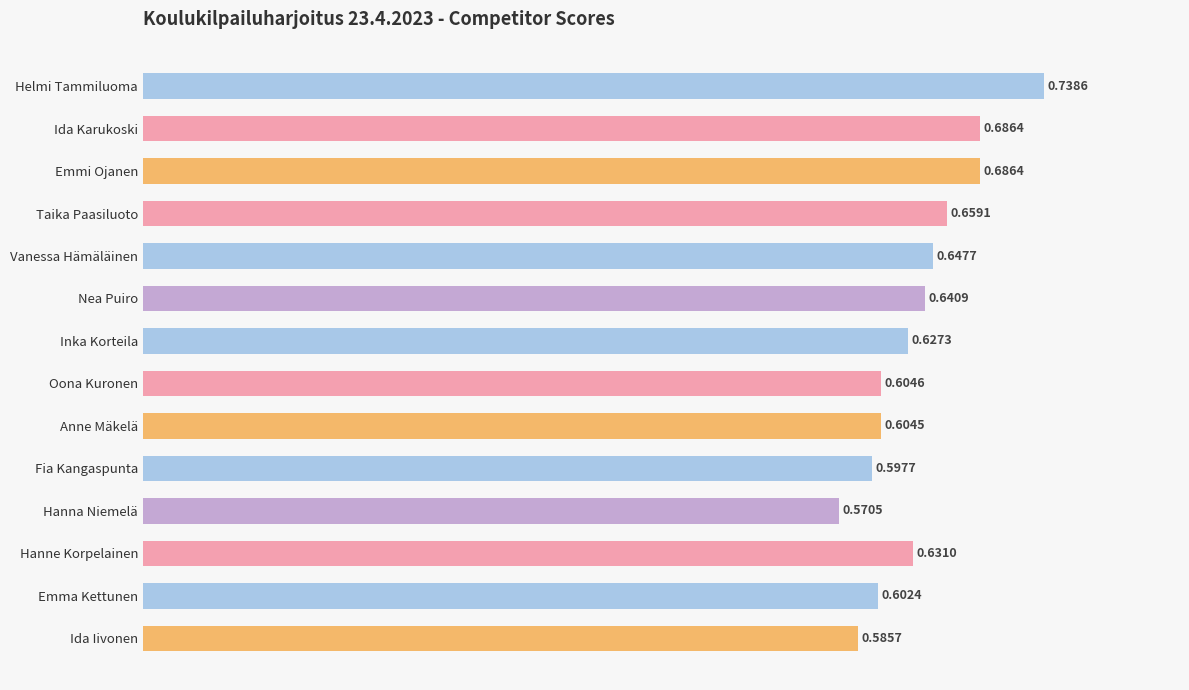

Which category has the highest value across all series?

Helmi Tammiluoma